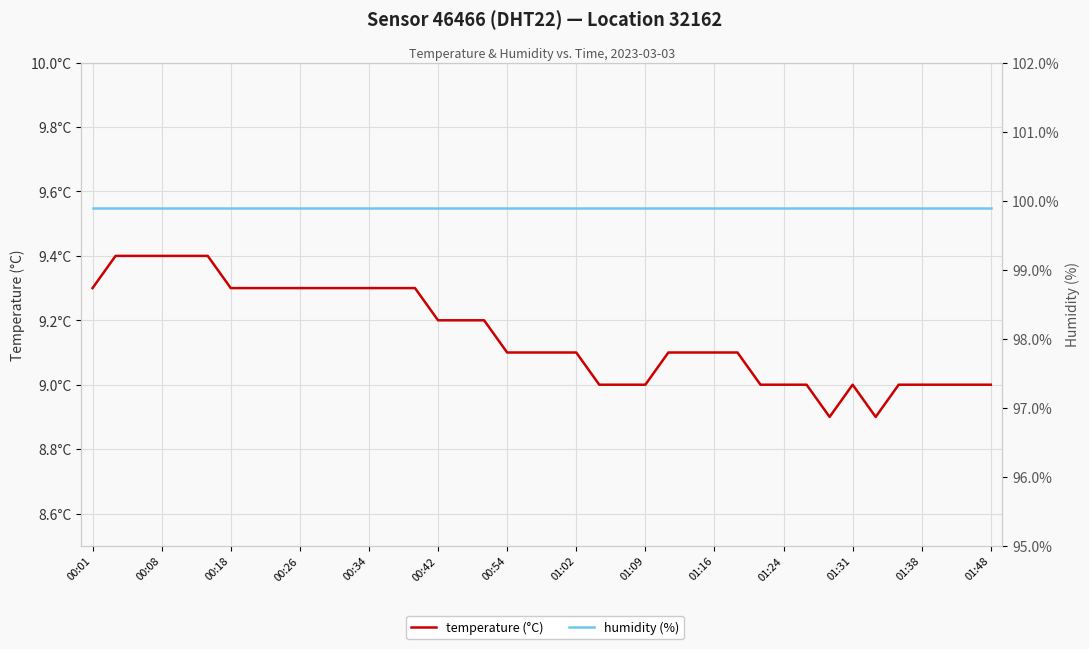

What are all the series names shown in the legend?

temperature (°C), humidity (%)